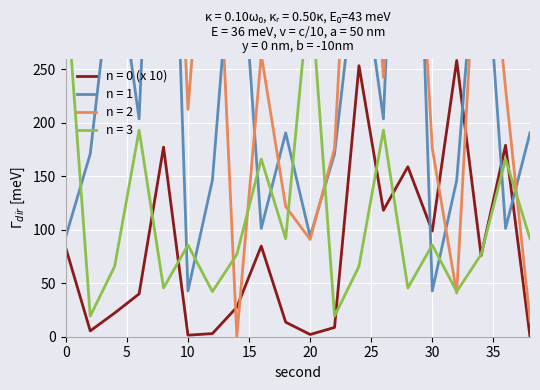

What is the highest value of the minute=1 series?

736.6